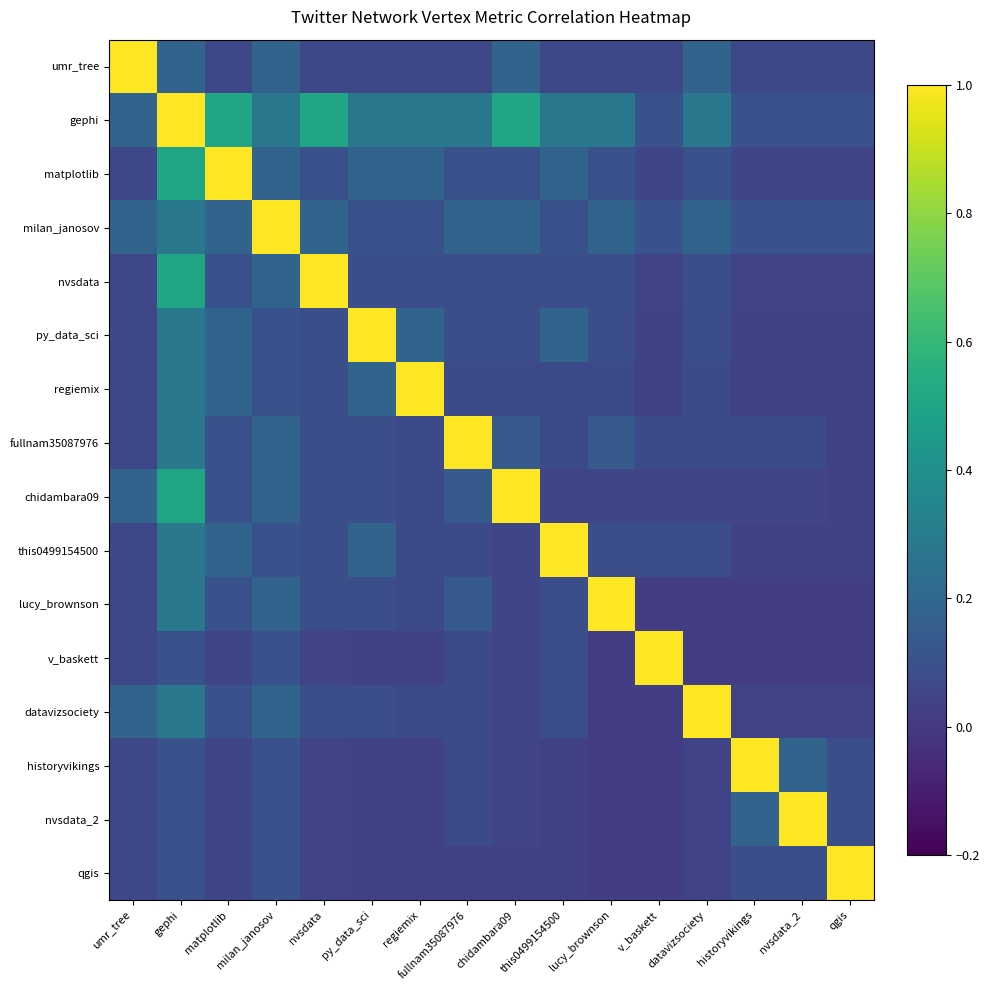

What is the total value across all series at v_baskett?

1.7